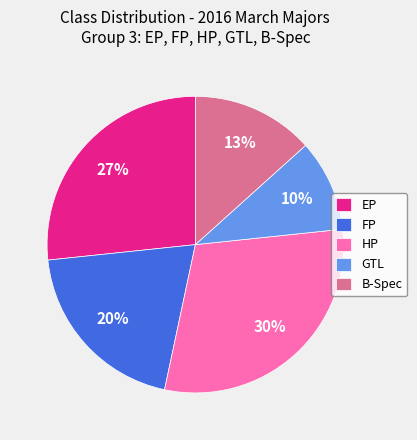

Which slice is the smallest?

GTL